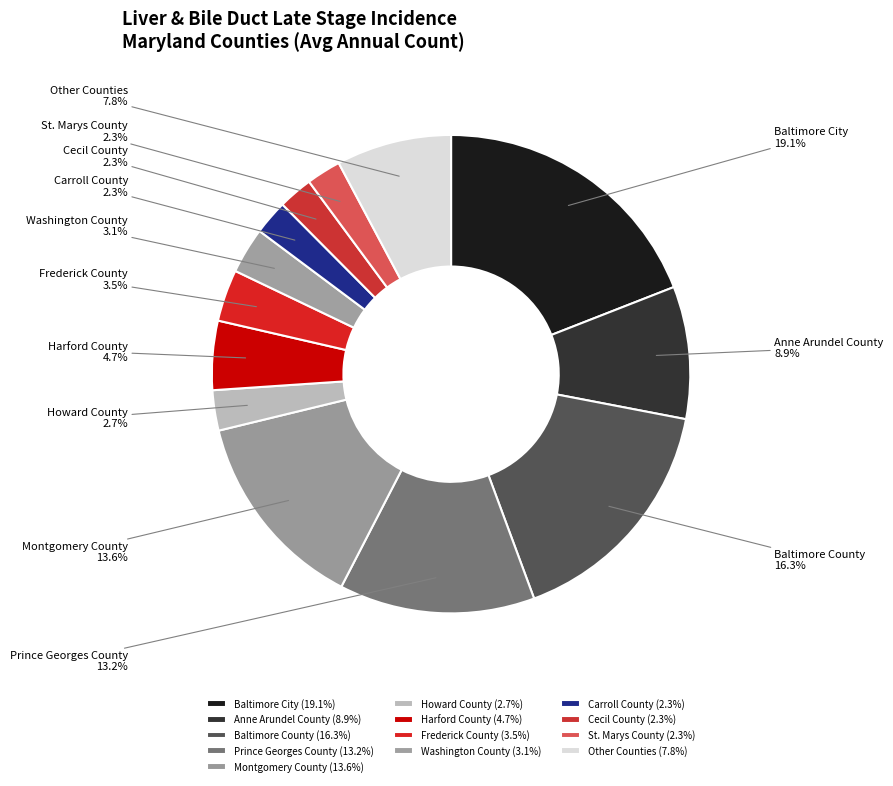

Which has a higher value, Baltimore County or Carroll County?

Baltimore County